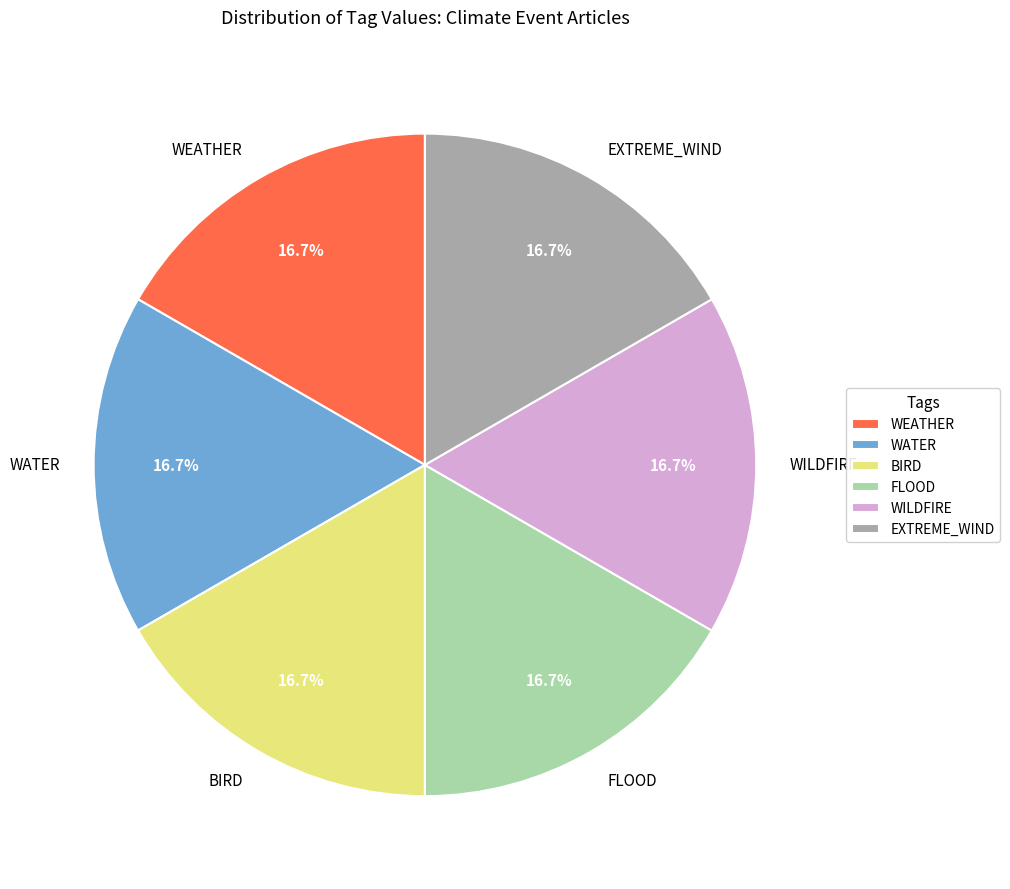

Does WATER represent more than half of the total?

No